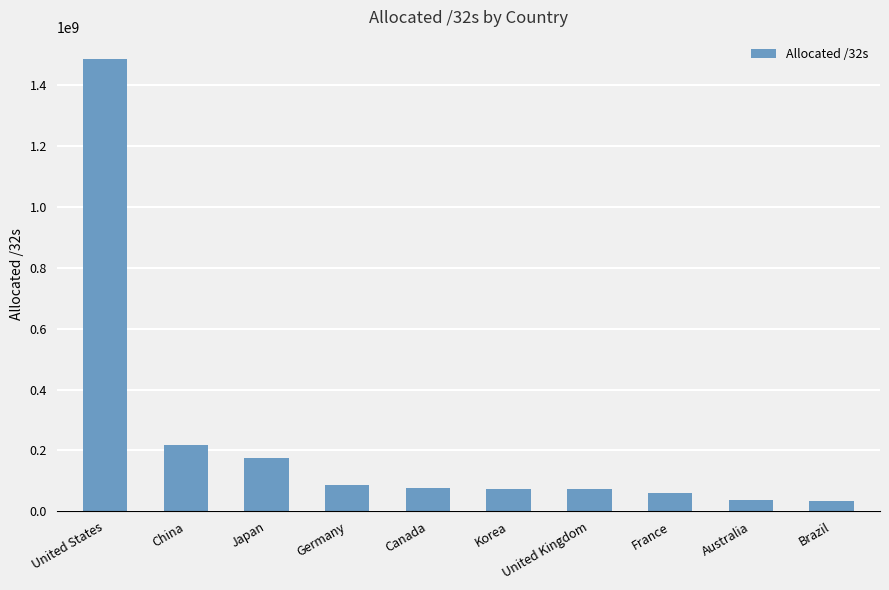

What is the ratio of the value at Korea to the value at Brazil?

2.2